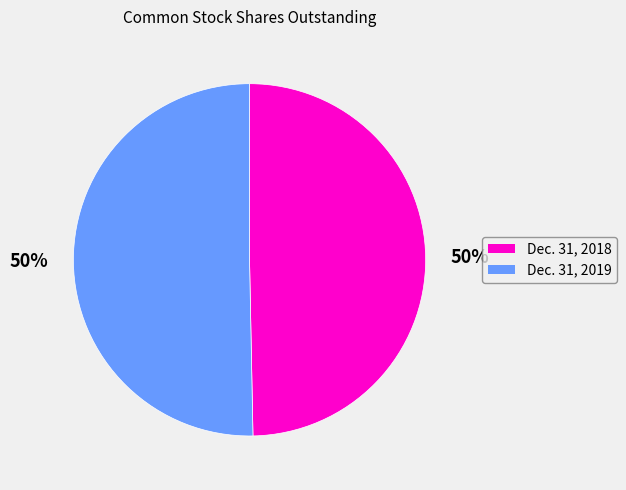

To the nearest percent, what portion does Dec. 31, 2018 represent?

50%